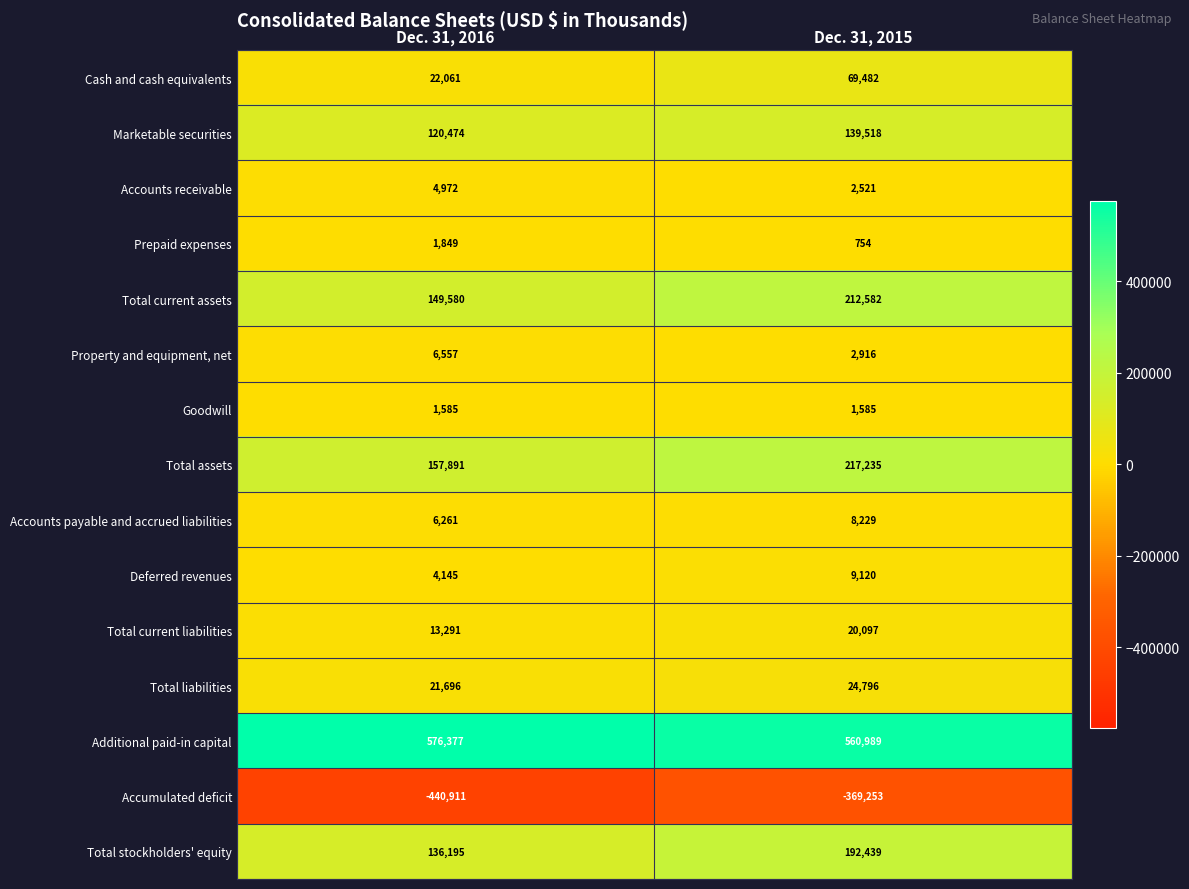

Rank the series at Dec. 31, 2016 from lowest to highest value.

Accumulated deficit, Goodwill, Prepaid expenses, Deferred revenues, Accounts receivable, Accounts payable and accrued liabilities, Property and equipment, net, Total current liabilities, Total liabilities, Cash and cash equivalents, Marketable securities, Total stockholders' equity, Total current assets, Total assets, Additional paid-in capital